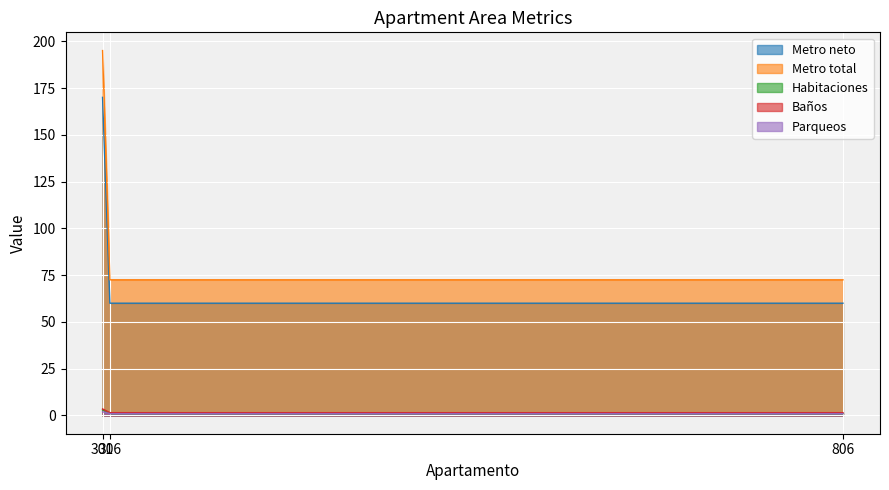

Which series has the largest range (max minus min)?

Metro total